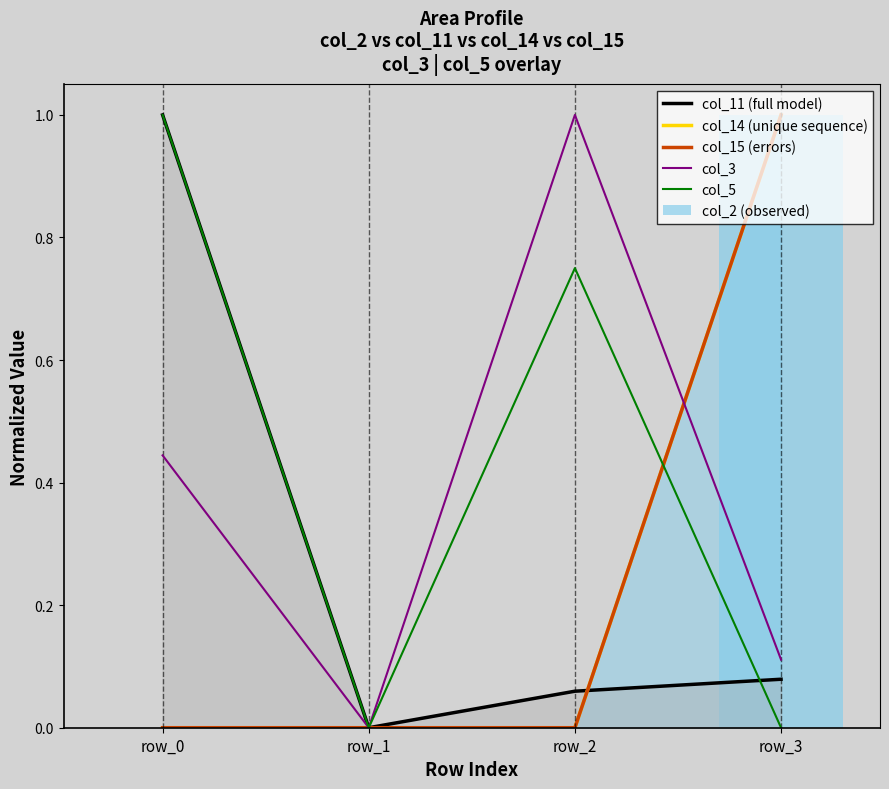

Which category has the highest value in the col_11 (full model) series?

row_0